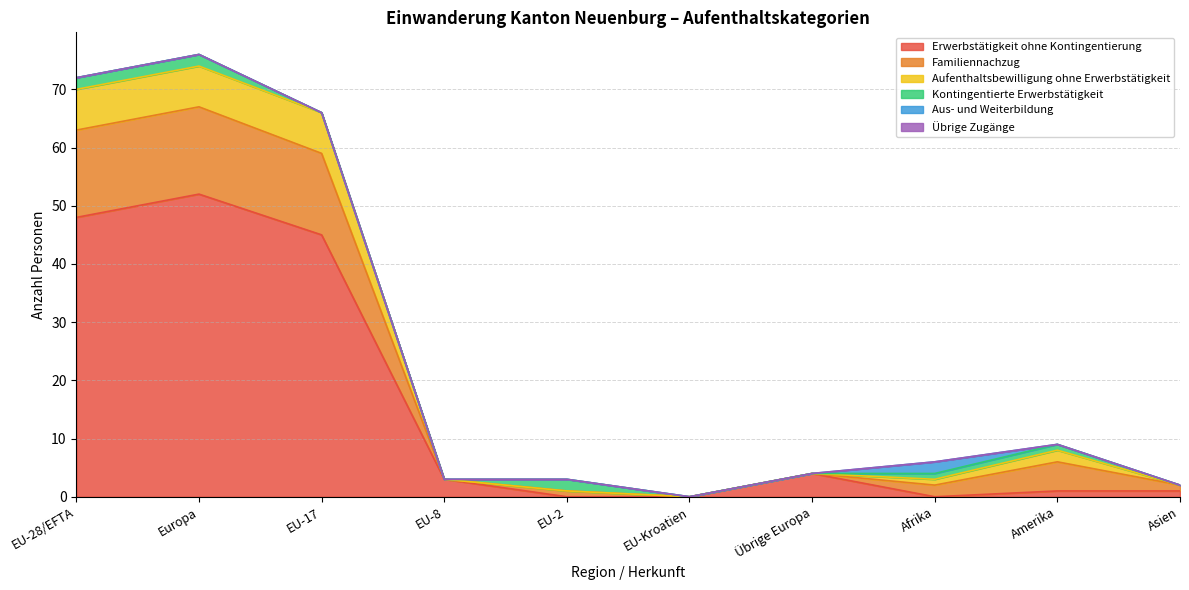

At which label does Erwerbstätigkeit ohne Kontingentierung reach its peak?

Europa